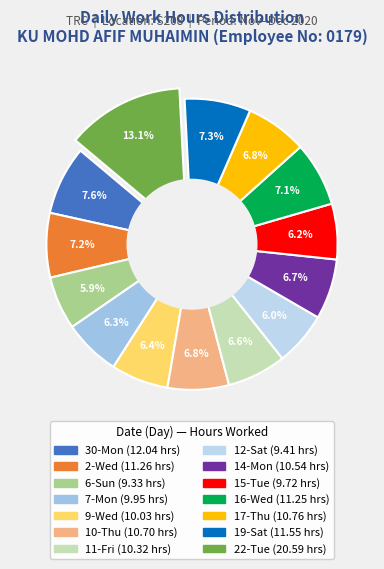

To the nearest percent, what is the combined percentage of 22-Tue and 2-Wed?

20%